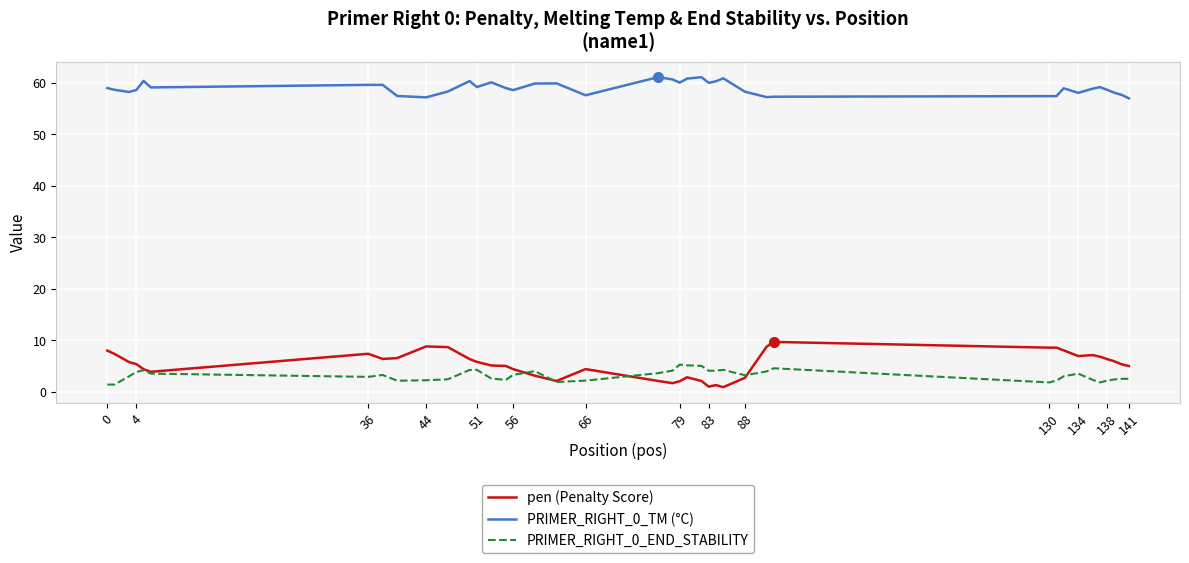

Which series has the largest total across all categories?

PRIMER_RIGHT_0_TM (°C)